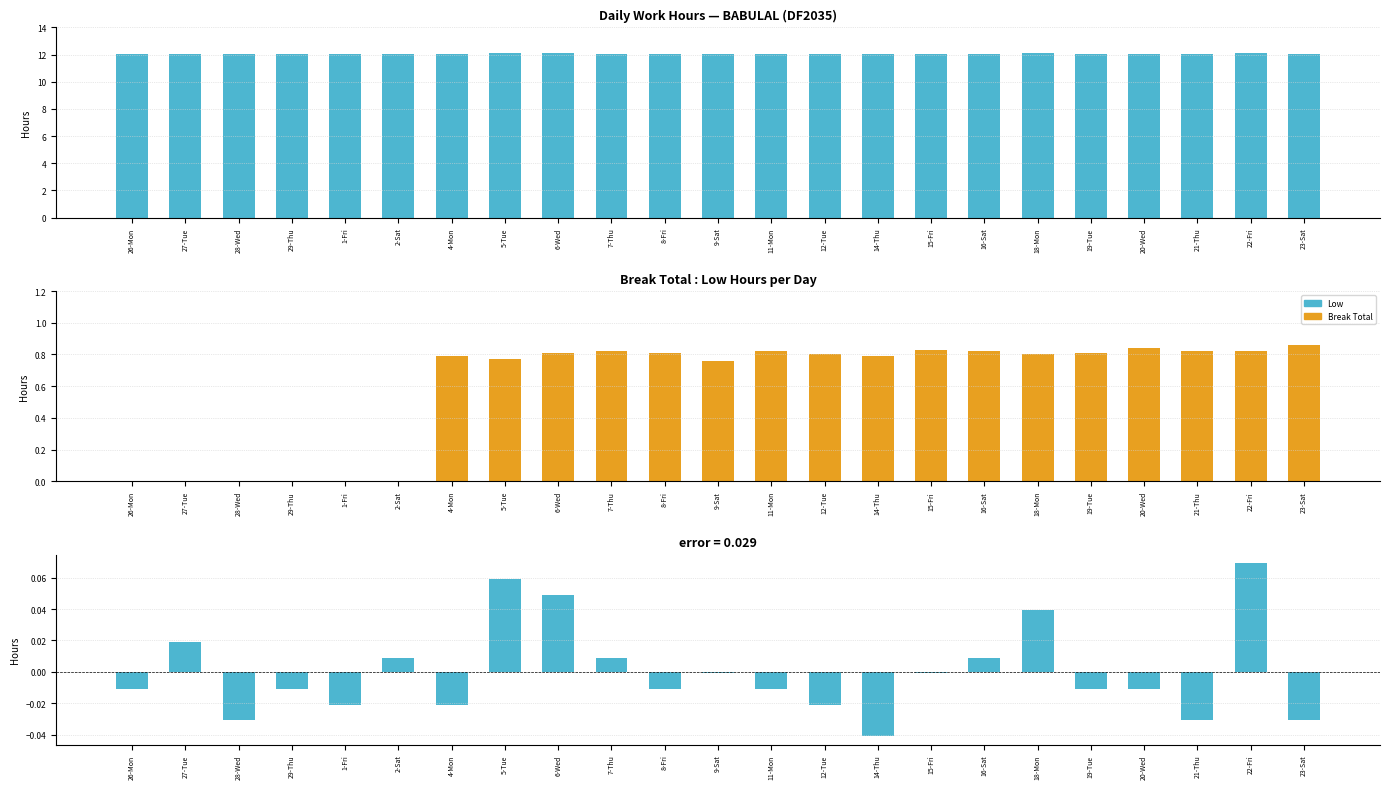

The Break Total series shows 0.5 at 6-Wed. True or false?

False